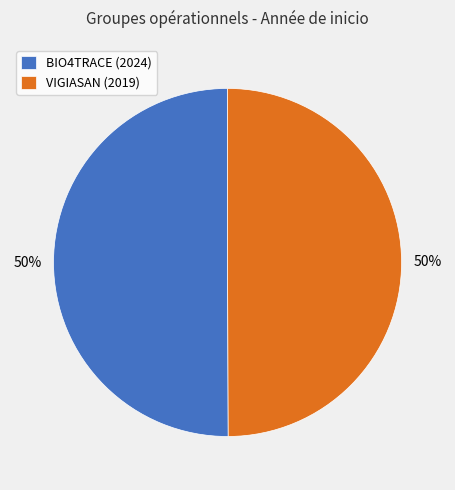

What percentage is the BIO4TRACE (2024) slice, to the nearest percent?

50%